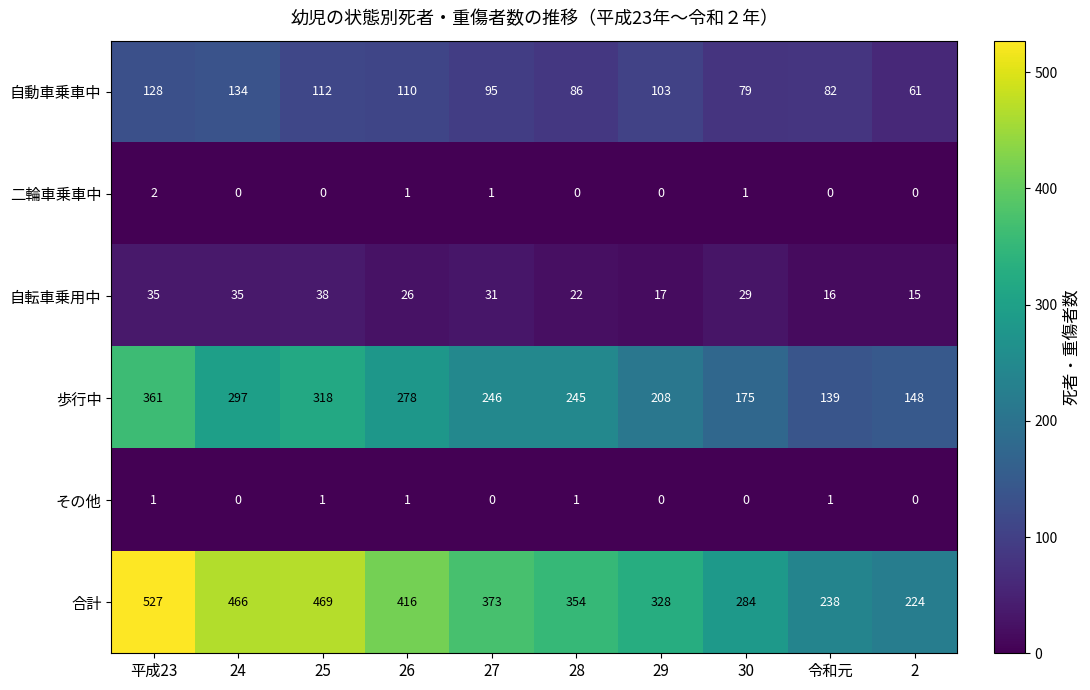

Read the 合計 value at 2.

224